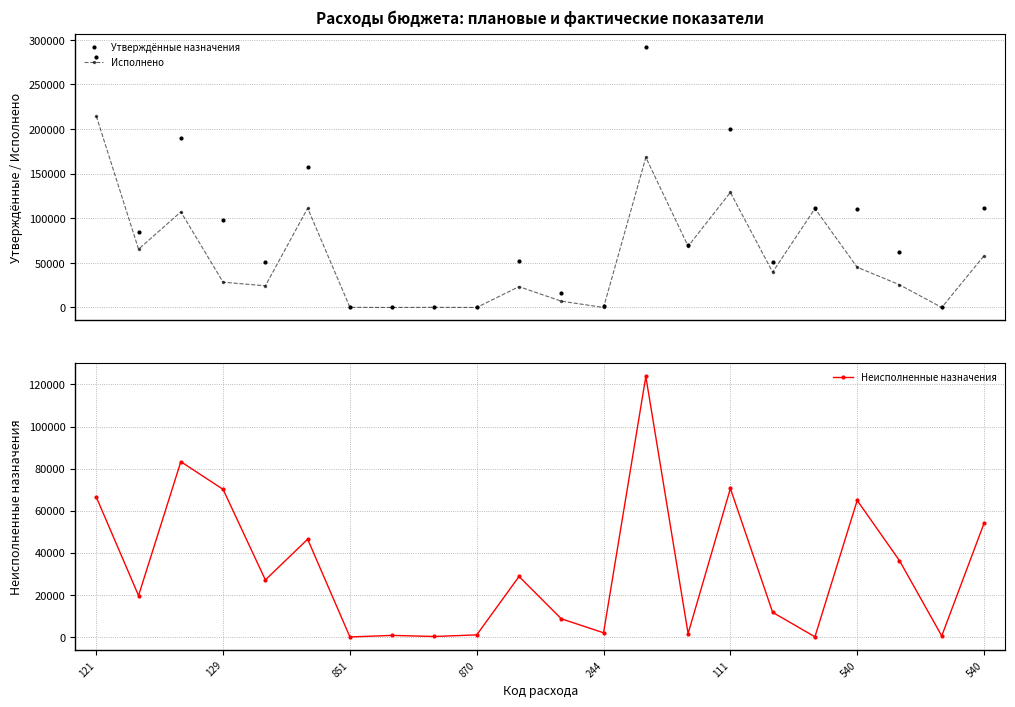

True or false: Утверждённые назначения and Исполнено intersect in this chart.

False